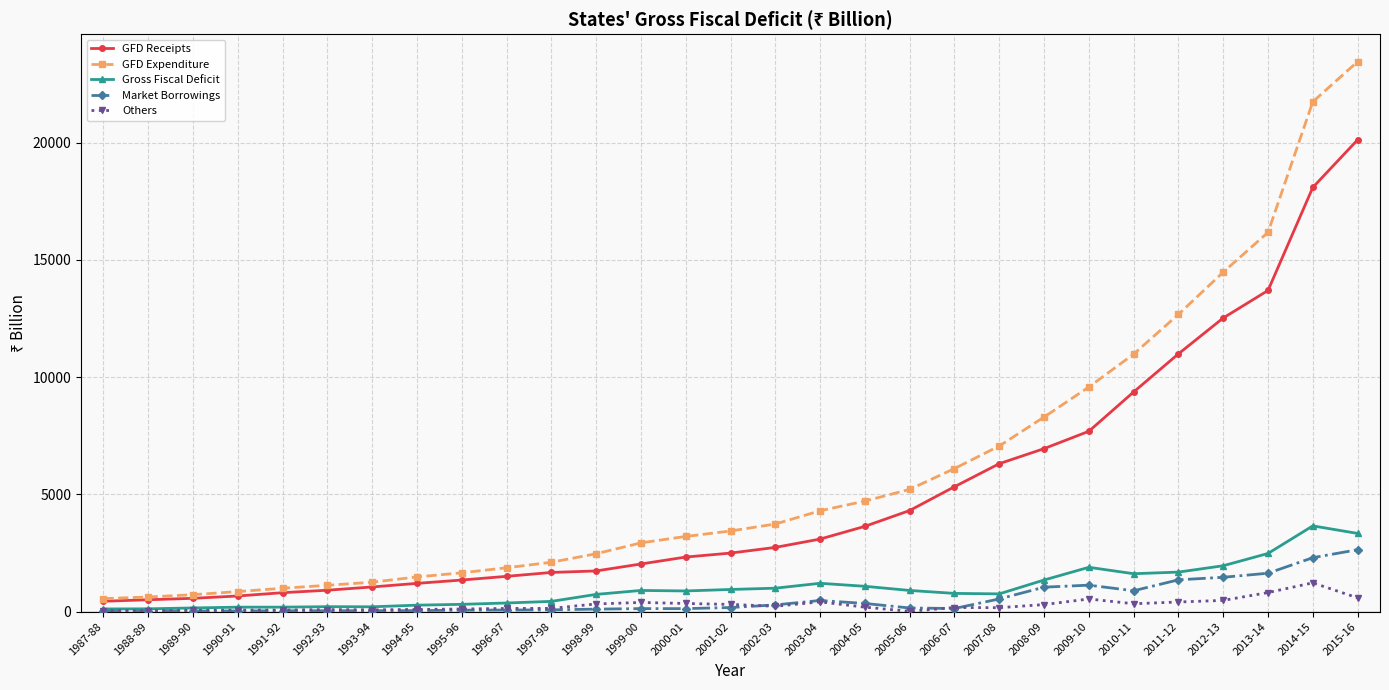

What is the value of the Gross Fiscal Deficit point at the 20th from the left?

775.1